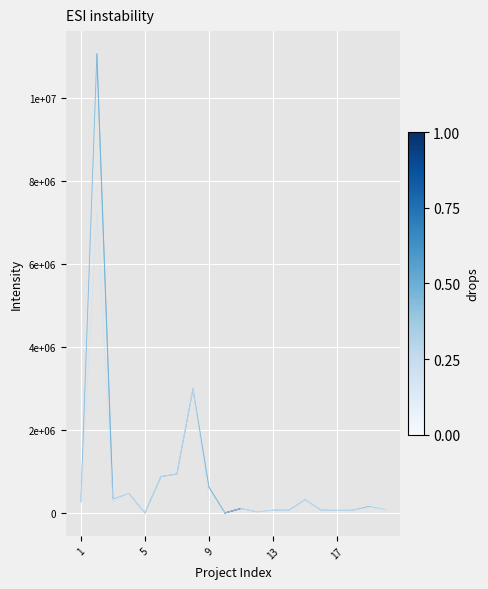

Which series has the widest spread of values?

Total